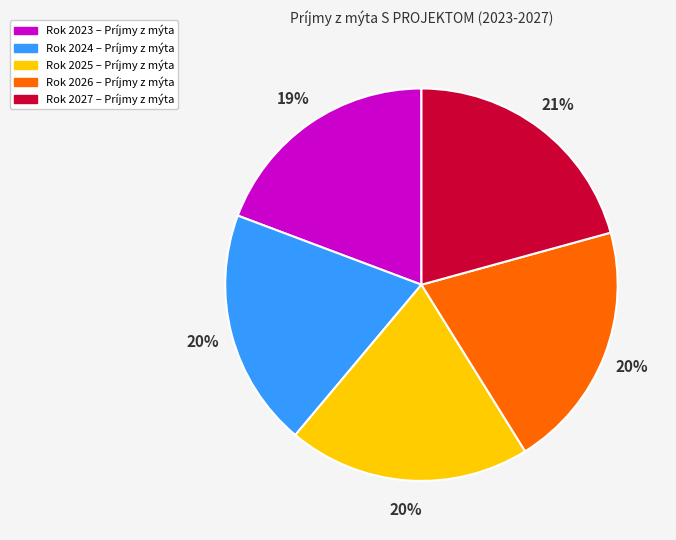

To the nearest percent, what is the difference between the Rok 2023 – Príjmy z mýta and Rok 2025 – Príjmy z mýta slice percentages?

1%